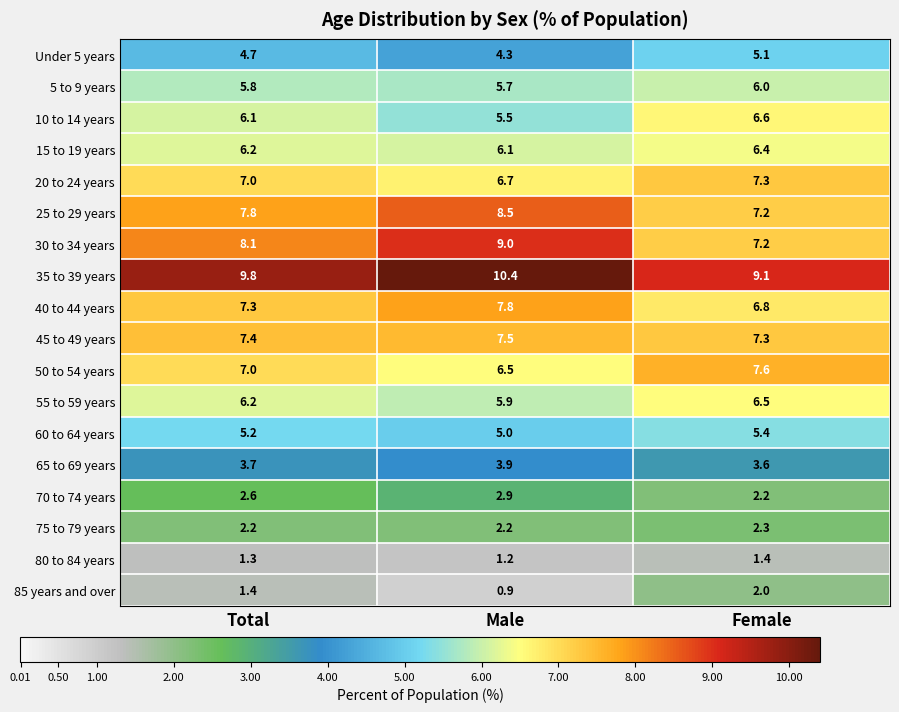

At which label does 20 to 24 years reach its minimum?

Male